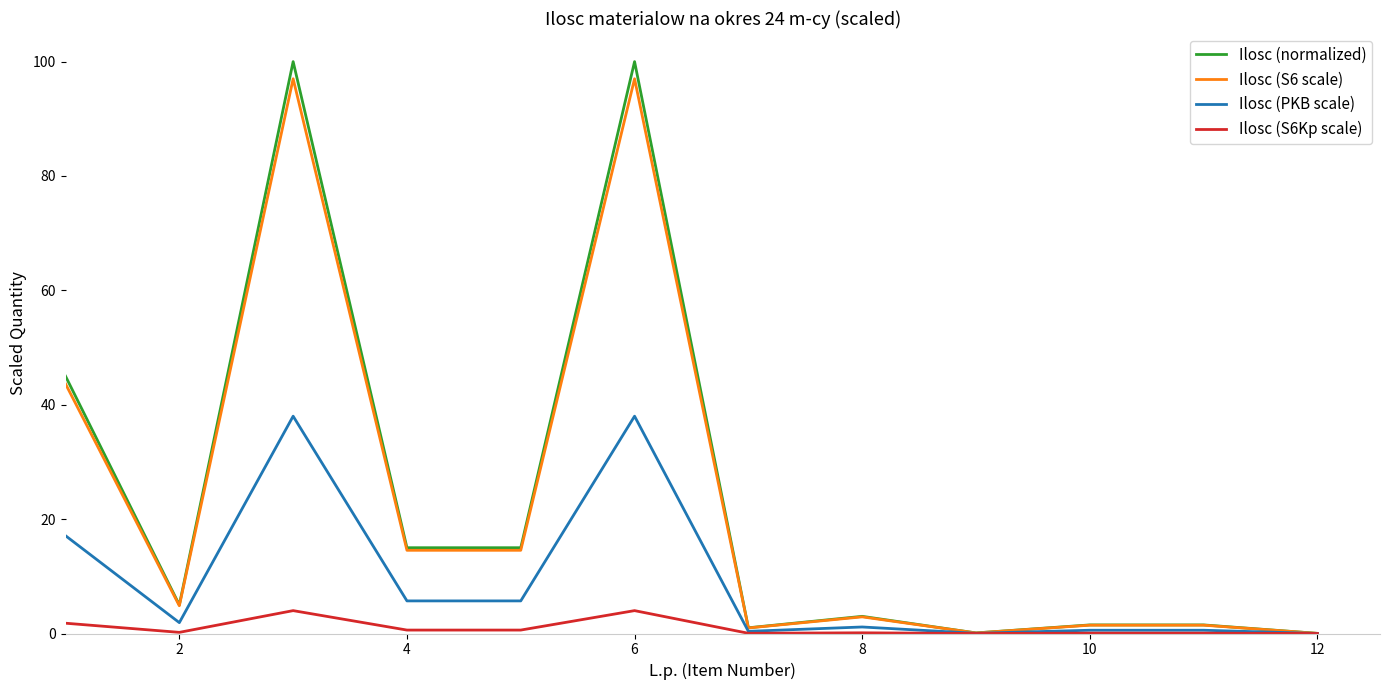

What is the maximum value shown in the chart?

100.0